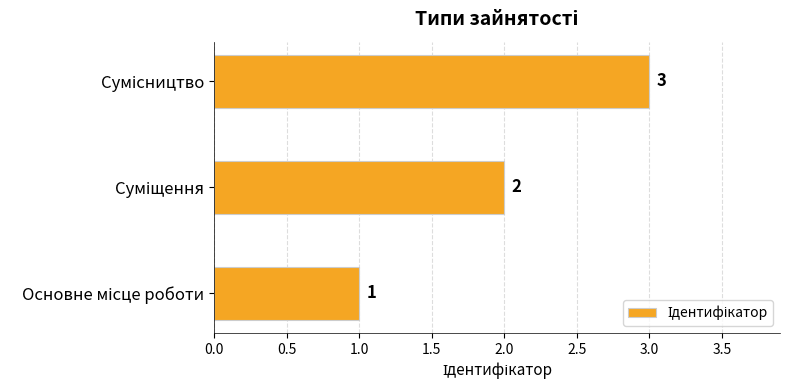

How many distinct data groups are displayed?

1